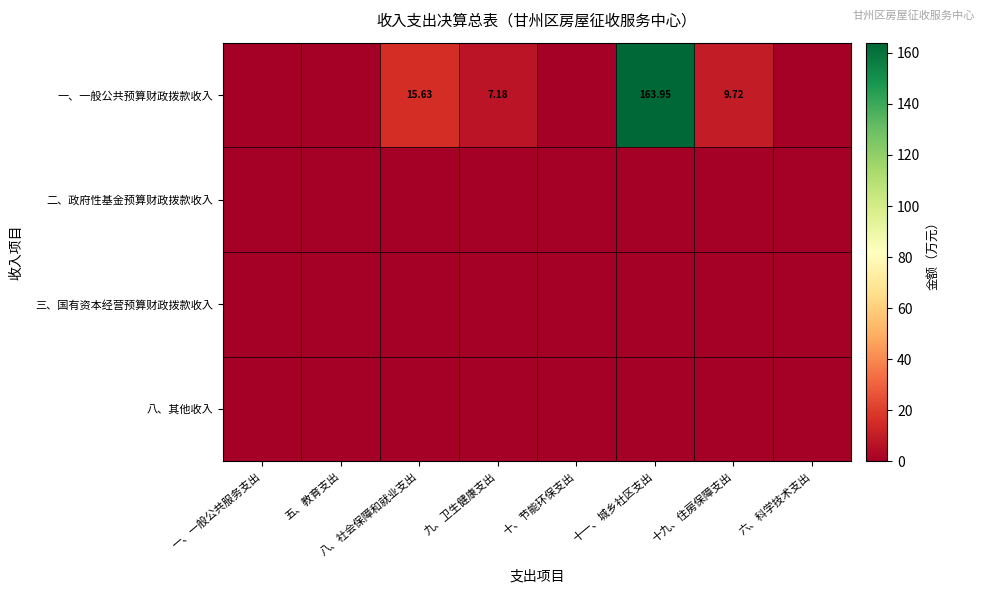

What is the spread (max minus min) of values at 九、卫生健康支出?

7.2